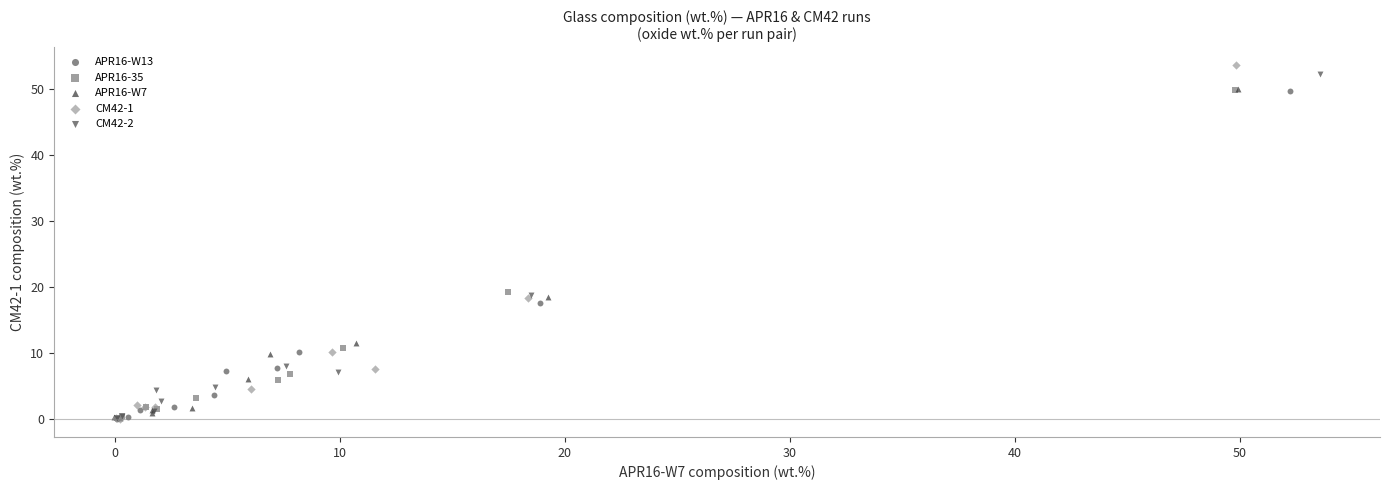

Which series has the widest spread of Y values?

CM42-1